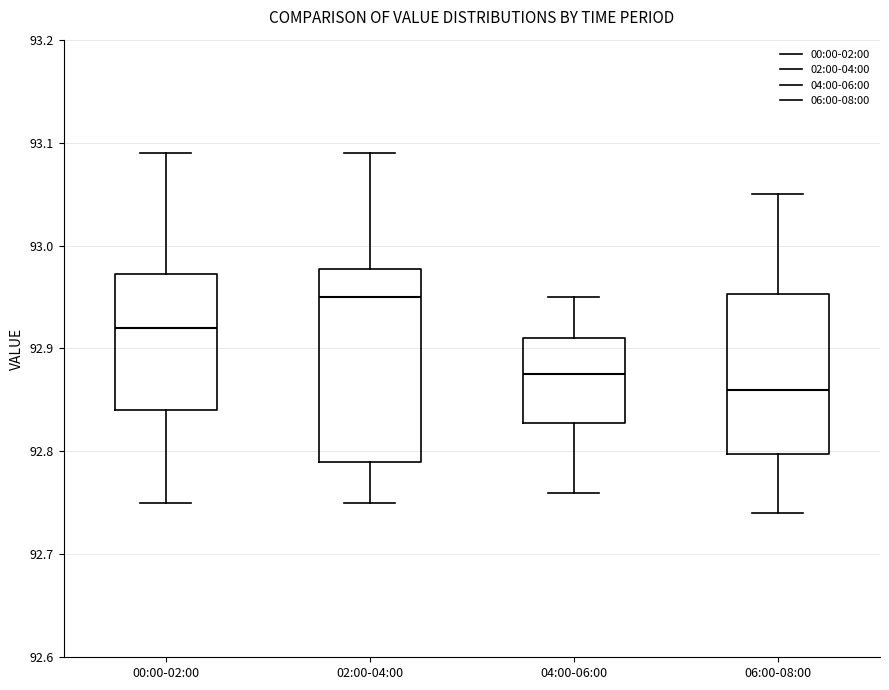

Which box is the tallest, from its lower edge to its upper edge?

02:00-04:00